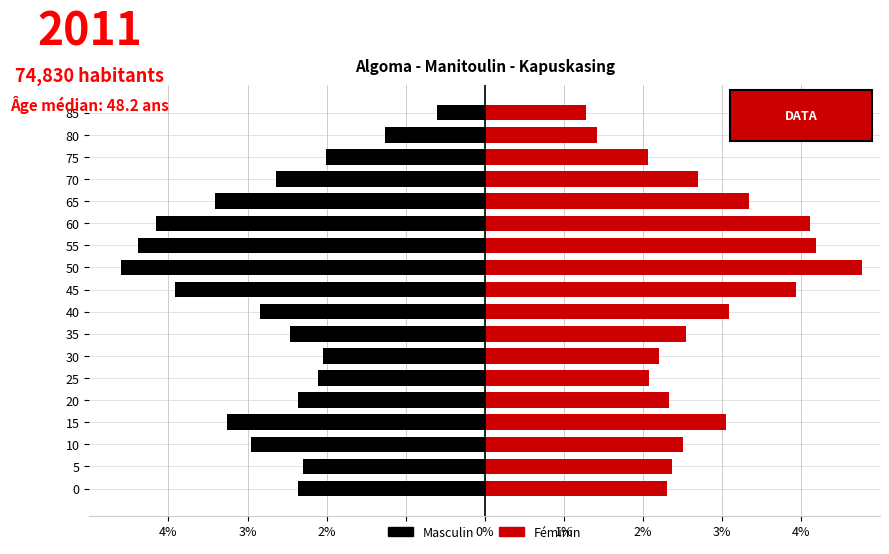

What is the difference between the maximum and minimum values in the Masculin series?

4.0